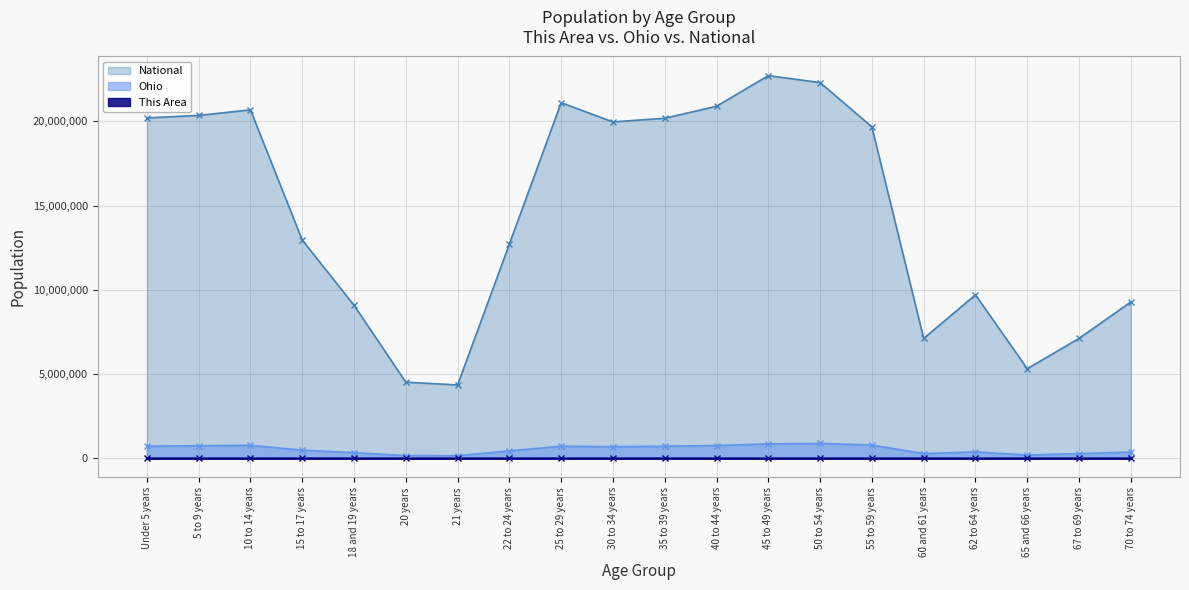

What value does the National series have at 45 to 49 years?

22708591